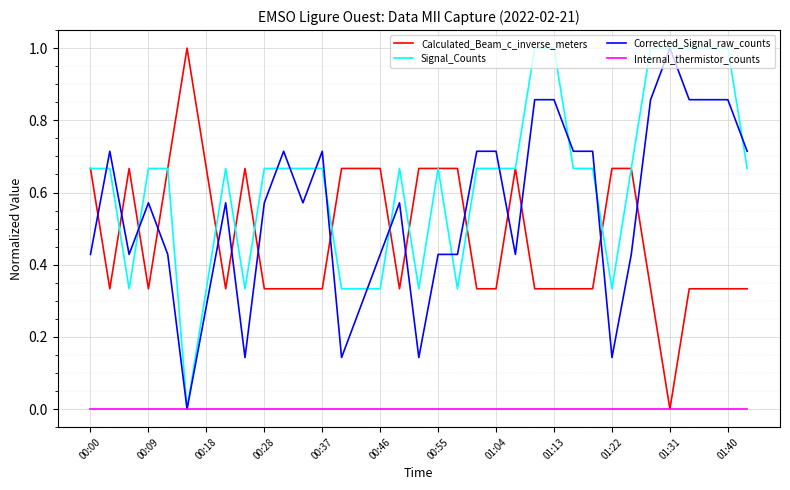

Which series has the largest total across all categories?

Signal_Counts